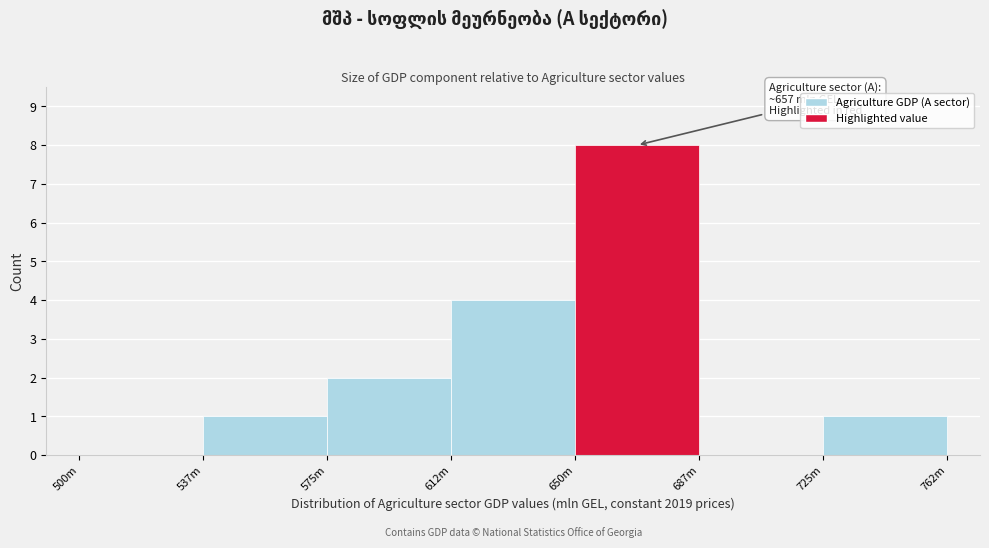

Reading right to left, transcribe all the data shown in this chart.

725m=1	687m=0	650m=8	612m=4	575m=2	537m=1	500m=0